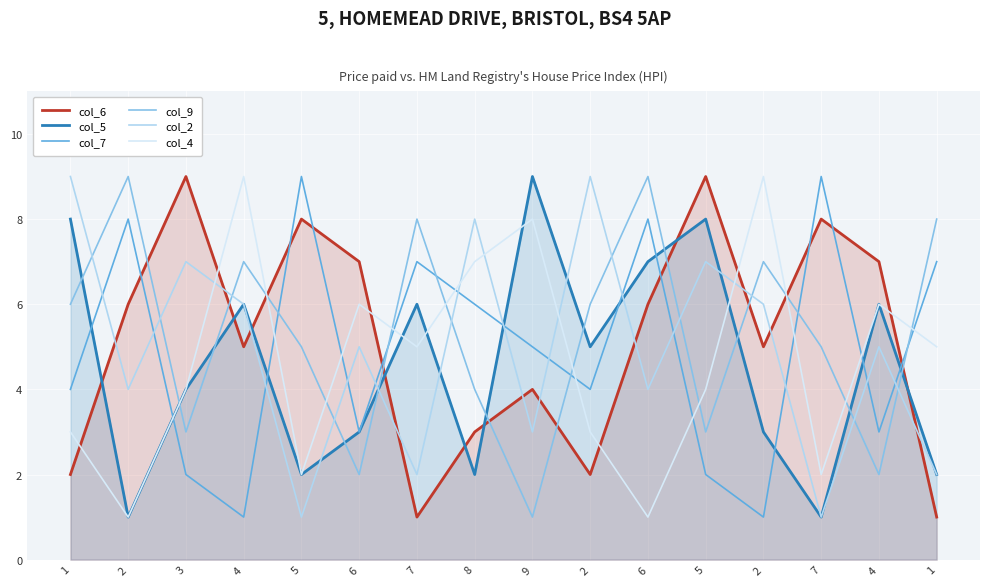

At which label does col_9 reach its peak?

2